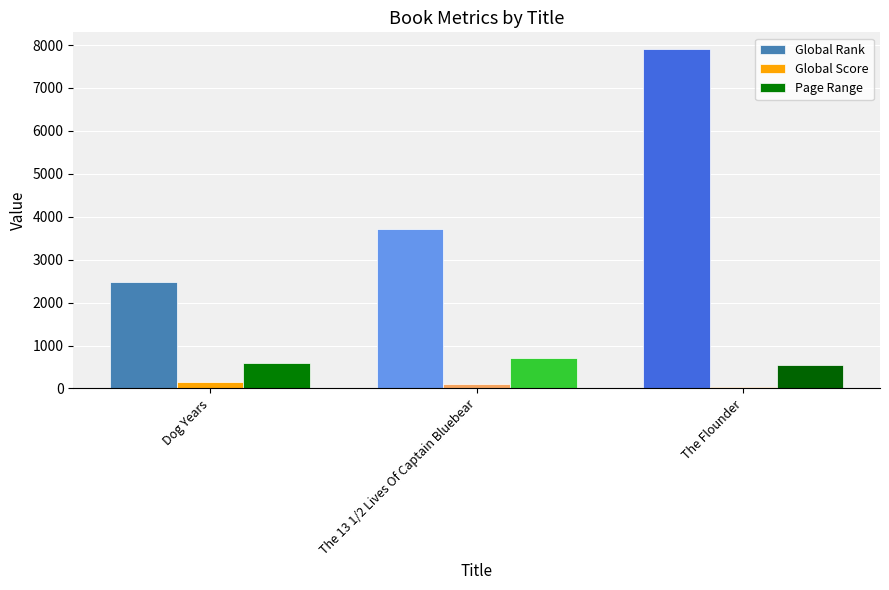

Rank the series at Dog Years from lowest to highest value.

Global Score, Page Range, Global Rank